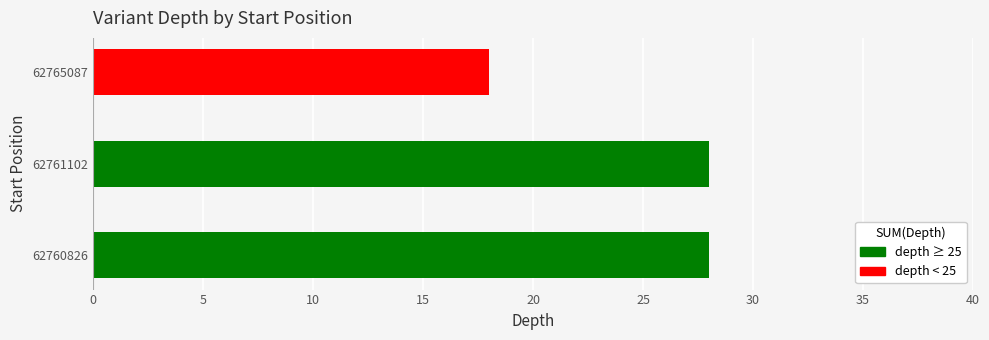

What is the change in value from 62760826 to 62765087?

-10